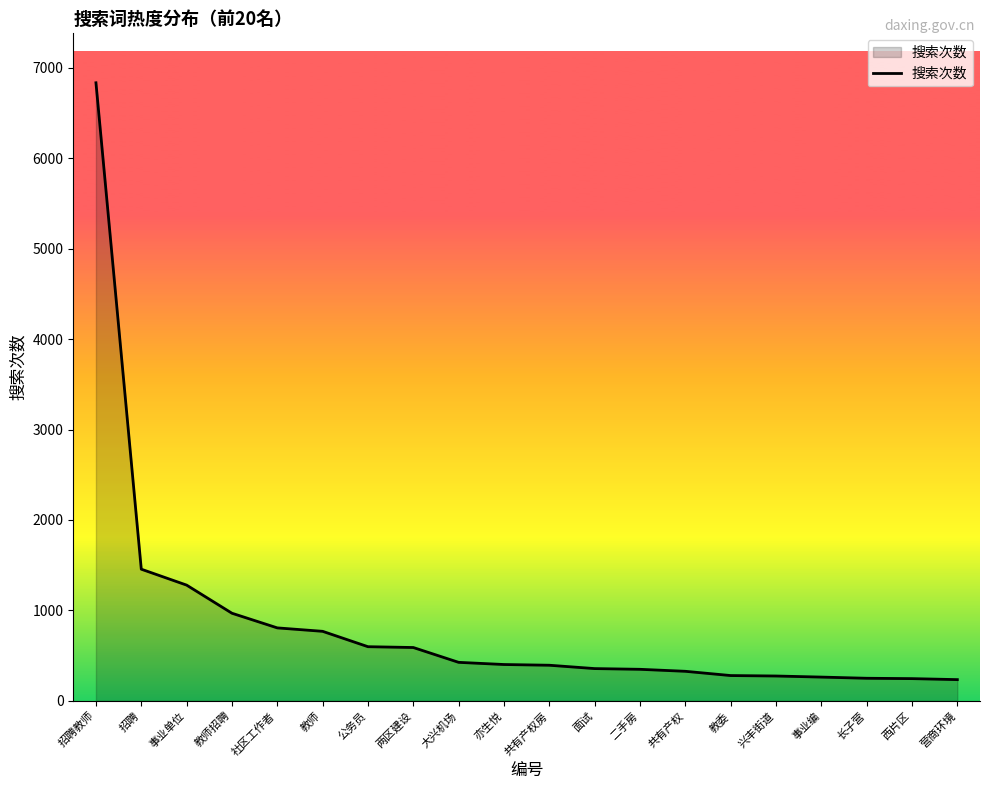

The value at 招聘教师 is 9154. True or false?

False